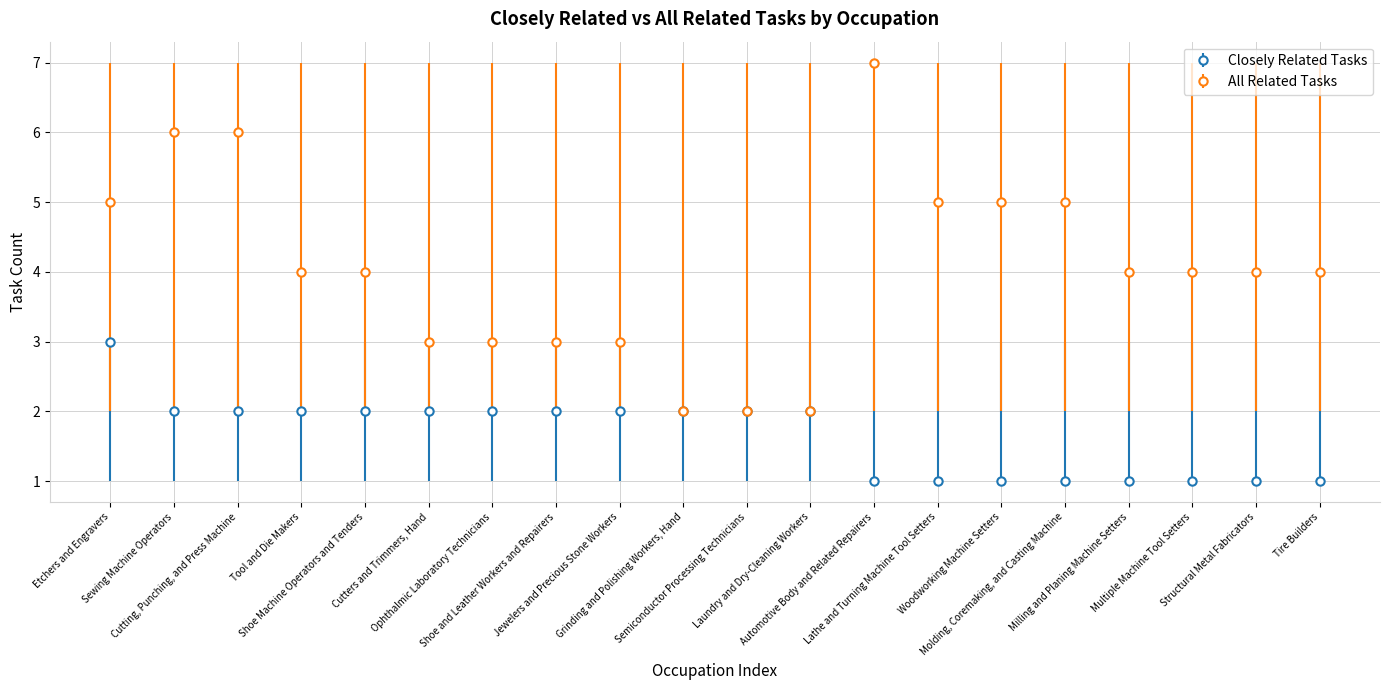

What is the average value of the All Related Tasks series?

4